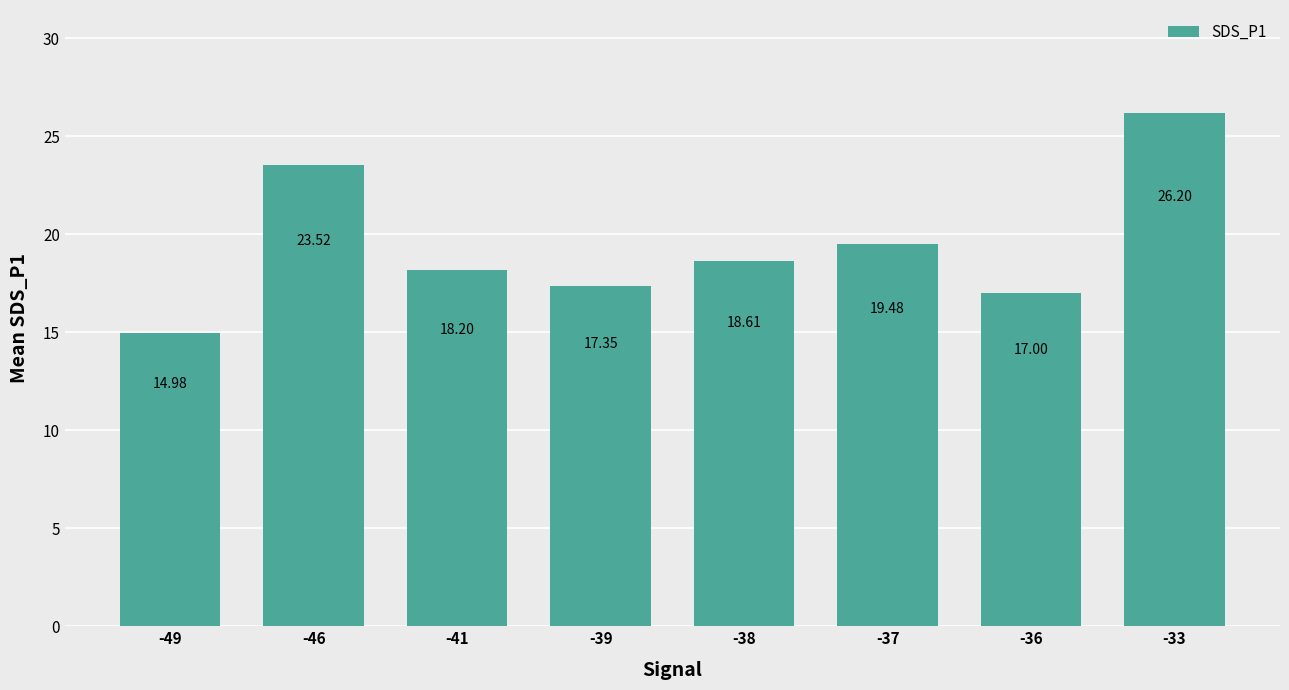

What is the maximum value shown in the chart?

26.2